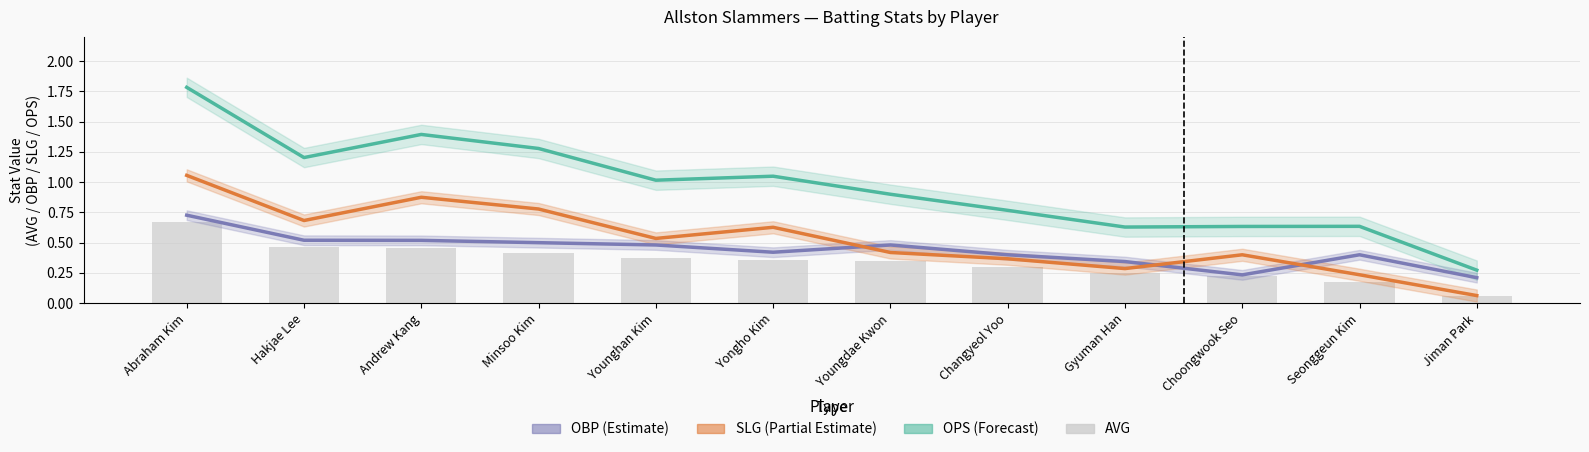

Is the value of OPS (Forecast) at Yongho Kim greater than the value of OBP (Estimate) at Minsoo Kim?

Yes